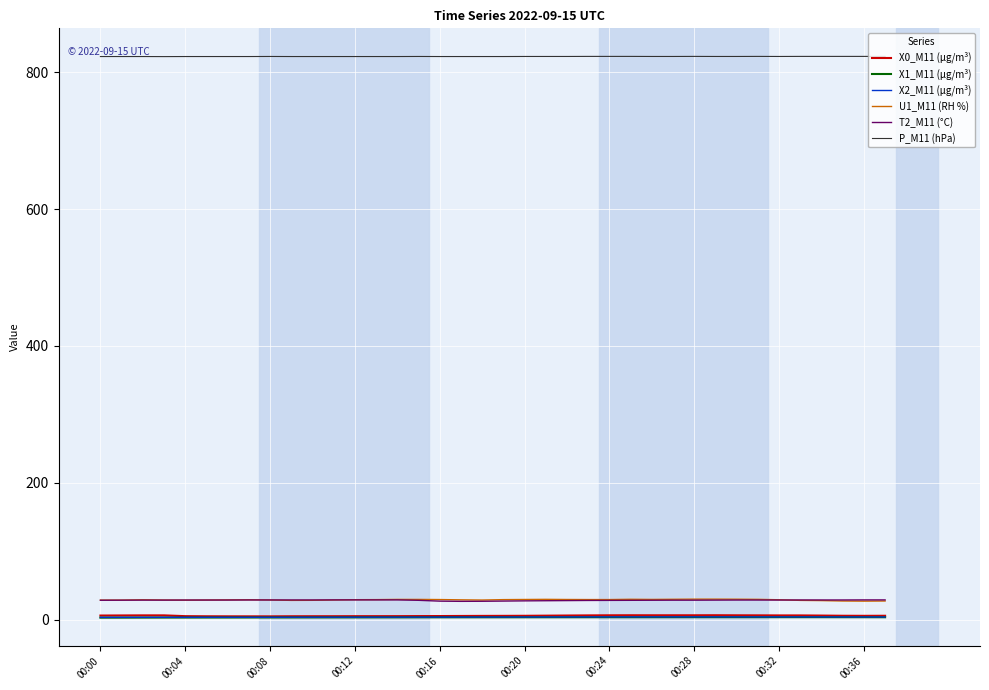

What is the highest value of the T2_M11 (°C) series?

28.9